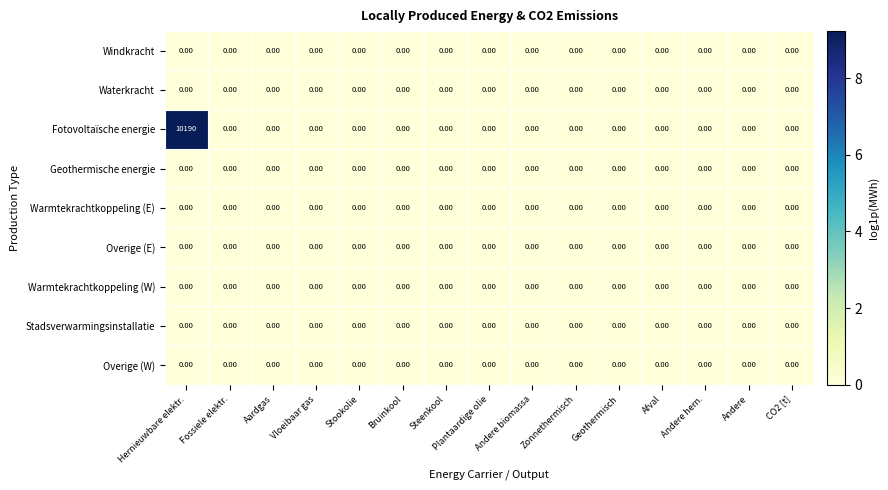

Which category has the highest value in the Fotovoltaïsche energie series?

Hernieuwbare elektr.